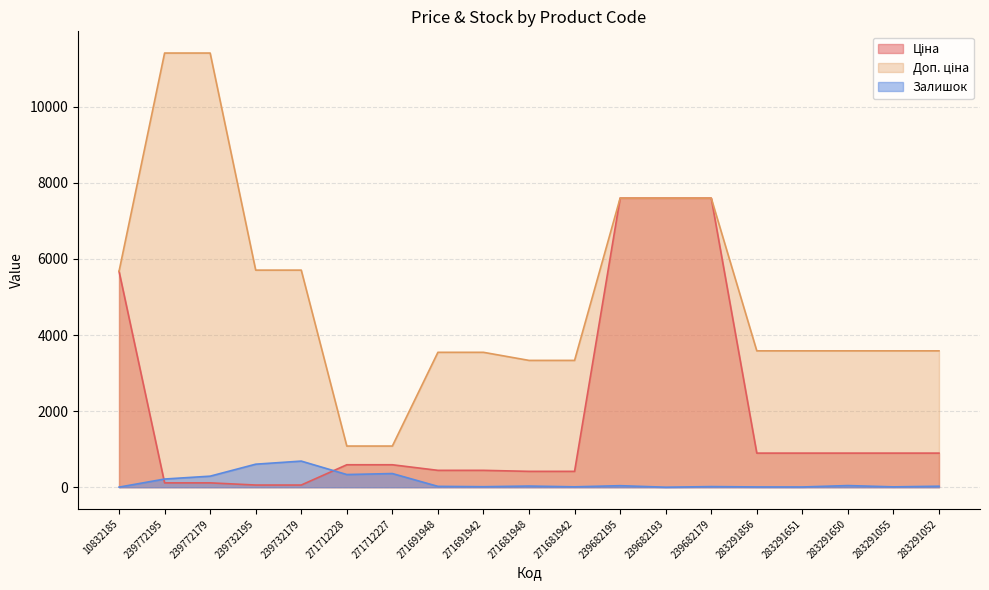

At which category does Залишок reach its first local valley?

271712228